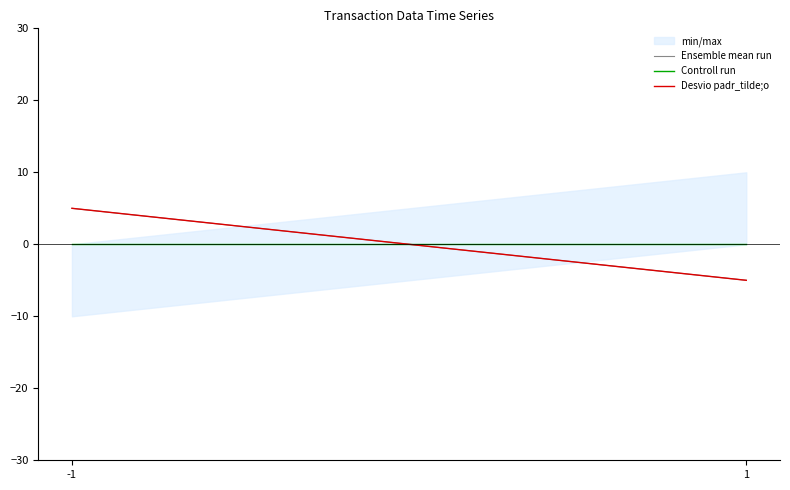

At which label is Controll run closest to 0?

-1